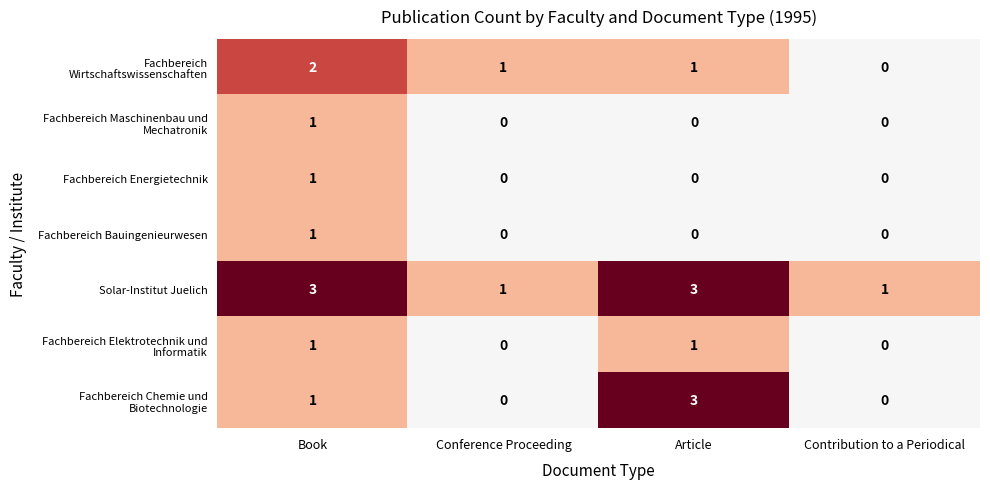

What is the sum of all Solar-Institut Juelich values?

8